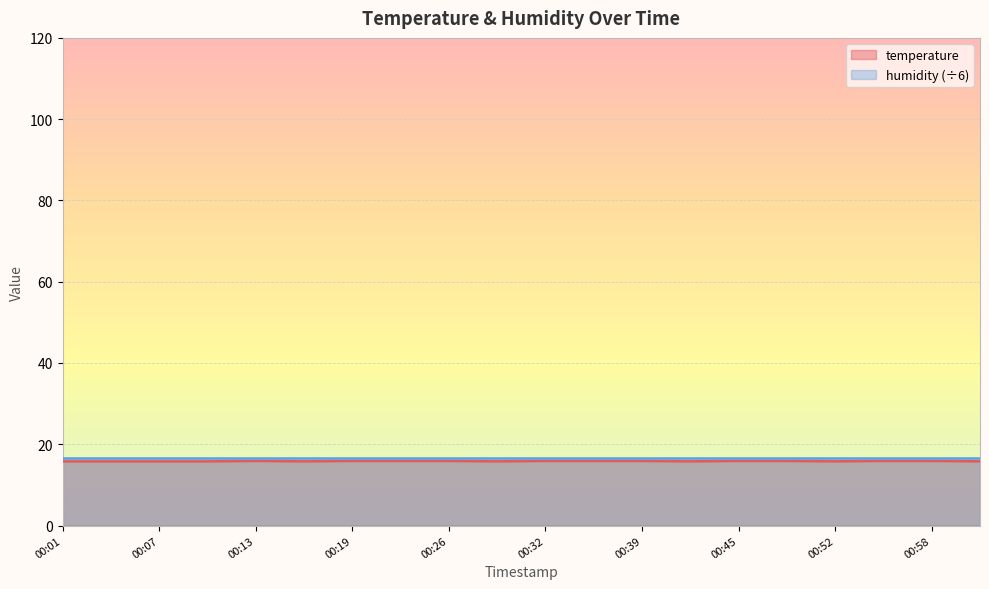

Does the chart display data point markers on the line(s)?

No